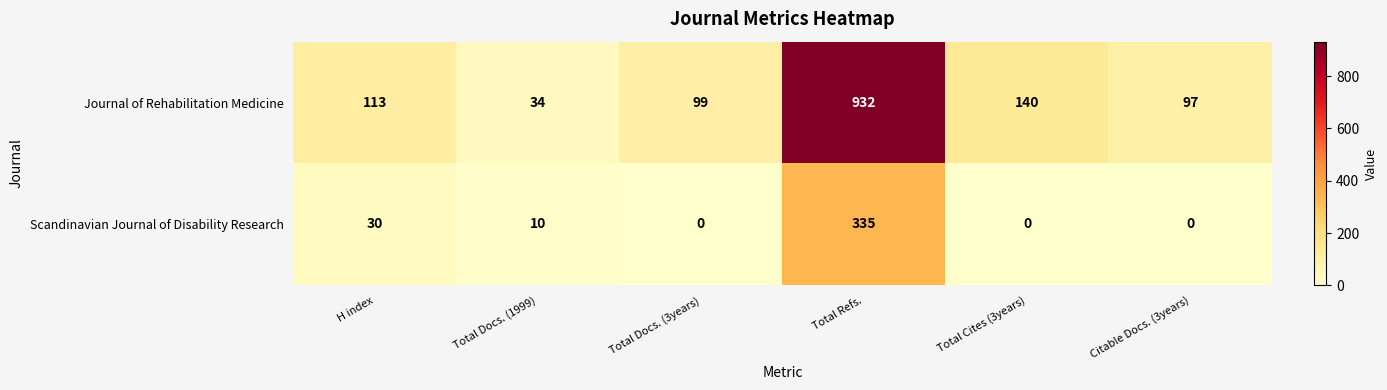

The Scandinavian Journal of Disability Research series shows 10 at Total Docs. (1999). True or false?

True